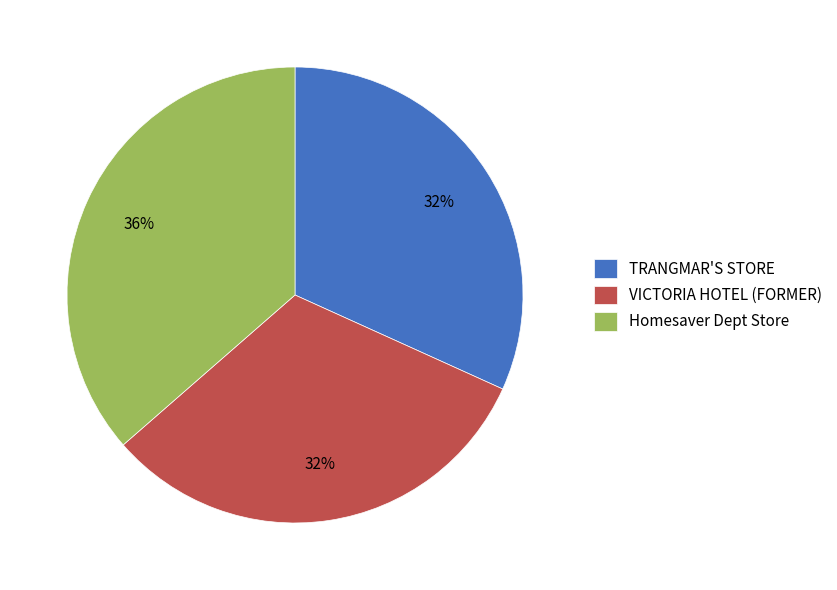

Does TRANGMAR'S STORE represent more than half of the total?

No